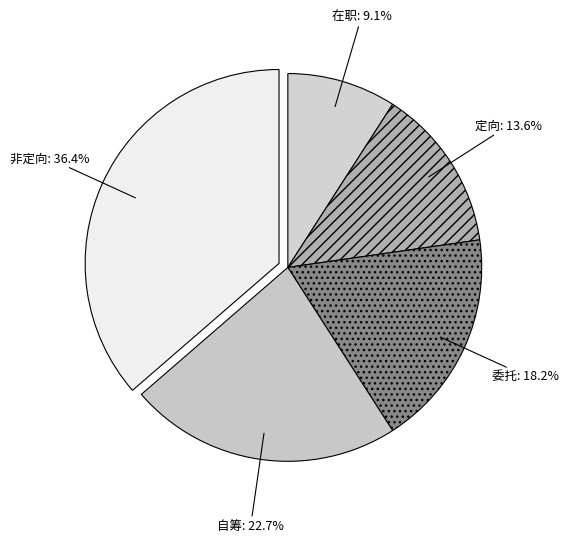

To the nearest percent, what percentage of the pie is 定向?

14%